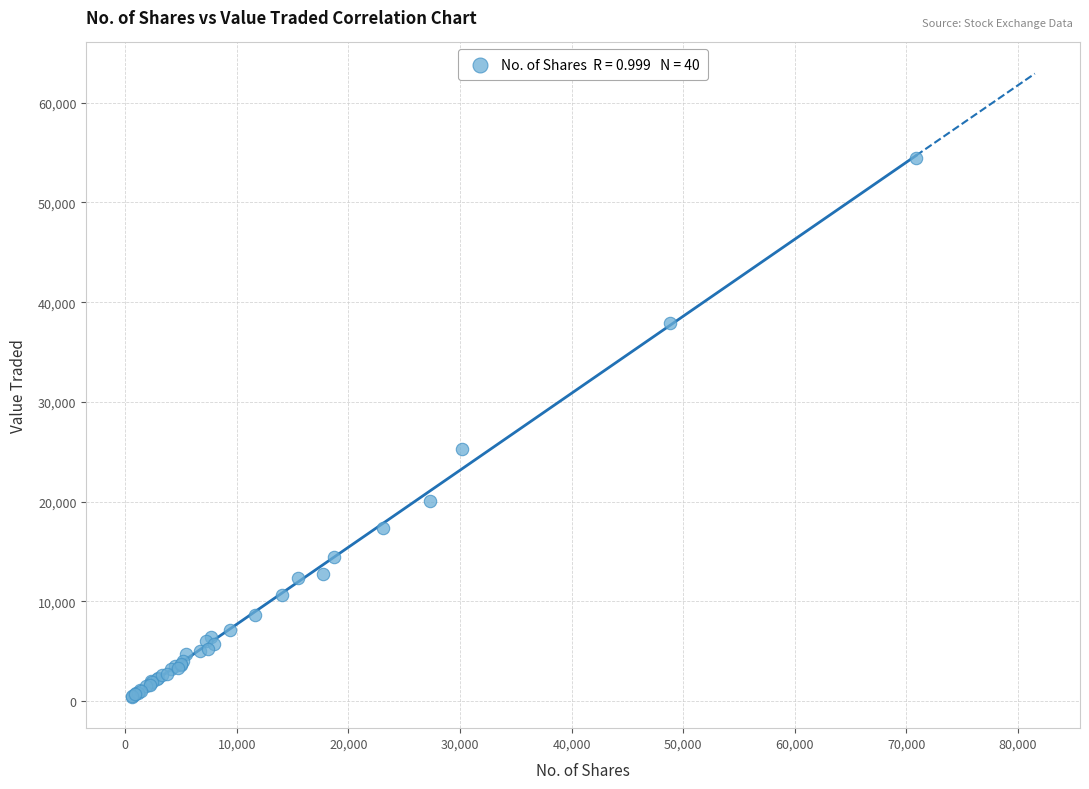

What Y value in the scatter plot is closest to 27450?

25323